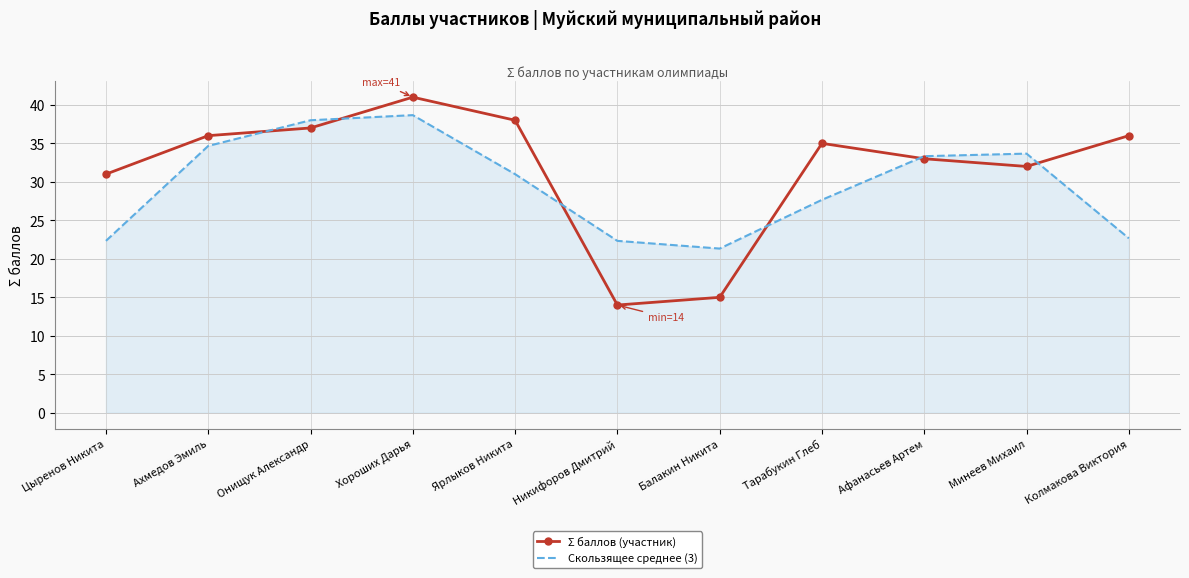

How many series are shown in this chart?

2